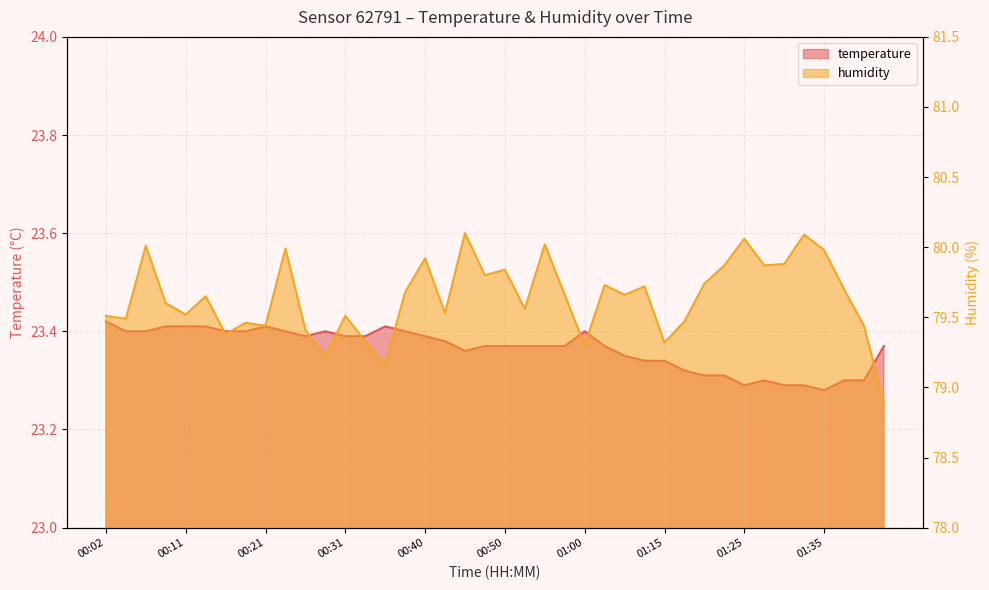

What is the sum of the humidity values at 00:55 and 01:40?

159.7